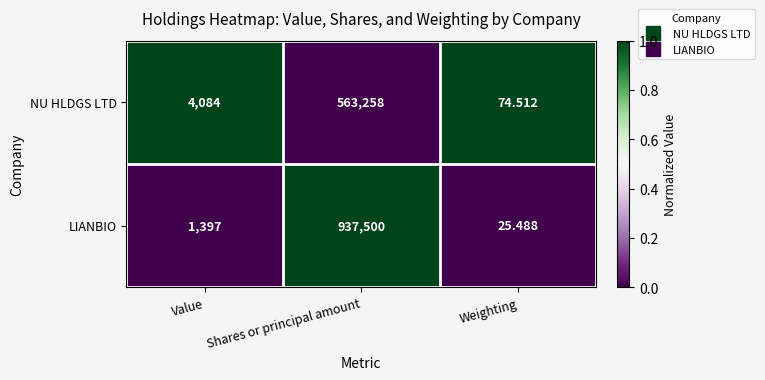

At which label is LIANBIO closest to 468762?

Value